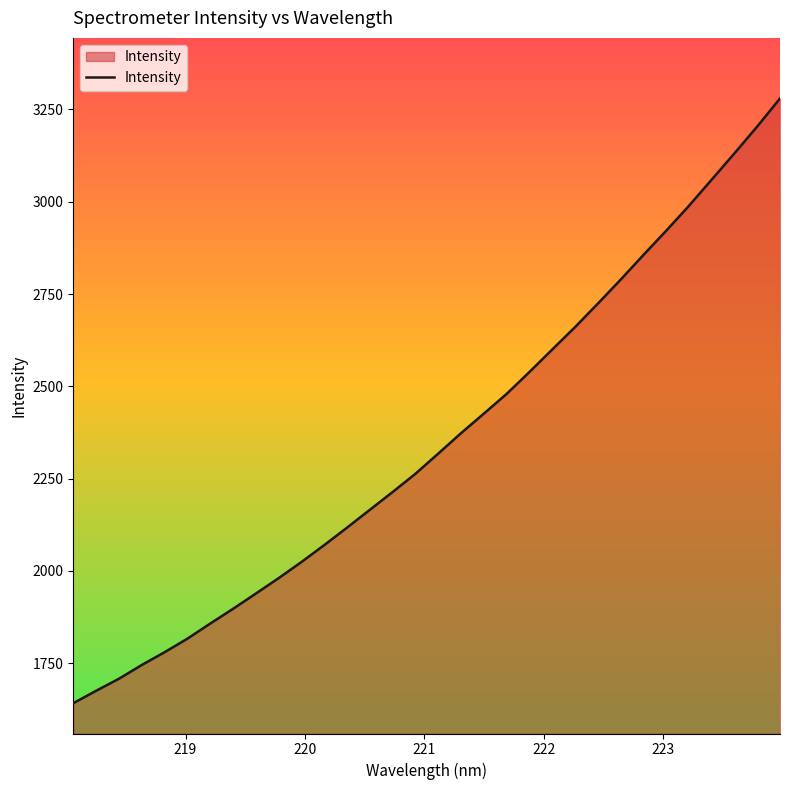

What is the greatest value displayed?

3279.8